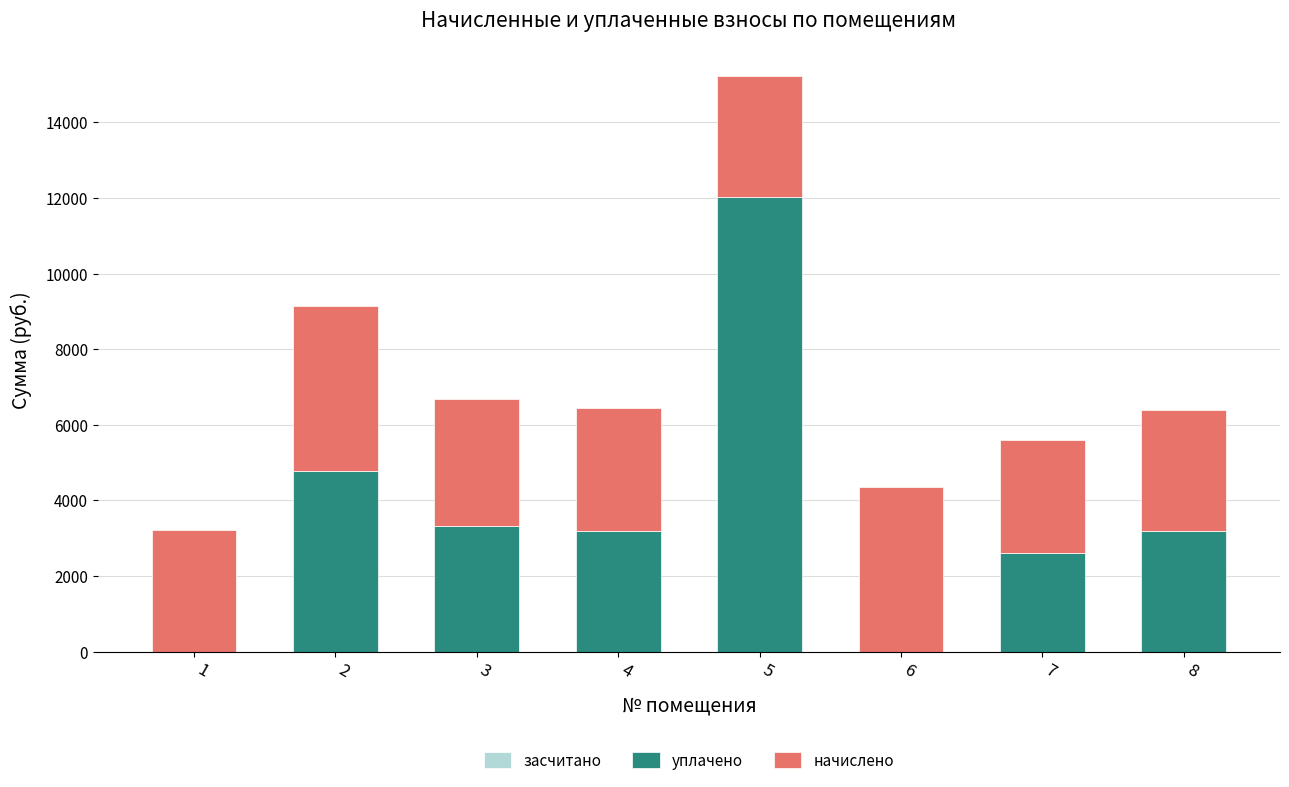

The value of уплачено at 7 is 2612.1. True or false?

True